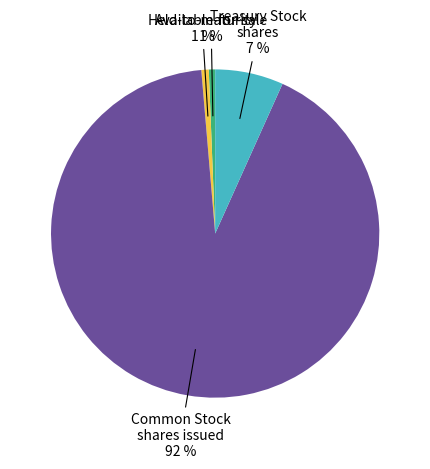

Is there any slice that represents more than half of the pie?

Yes